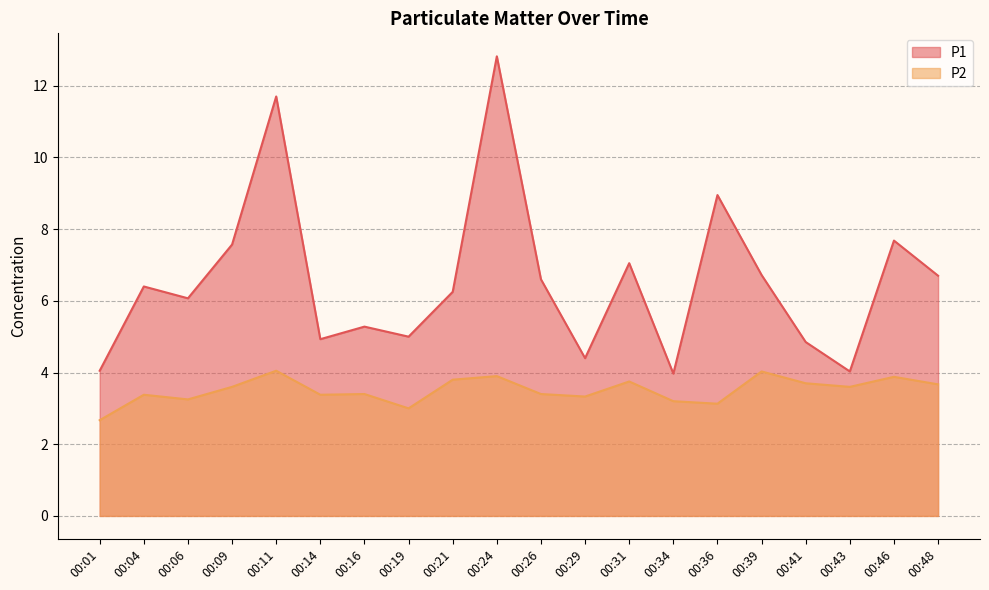

True or false: P1 and P2 intersect in this chart.

False